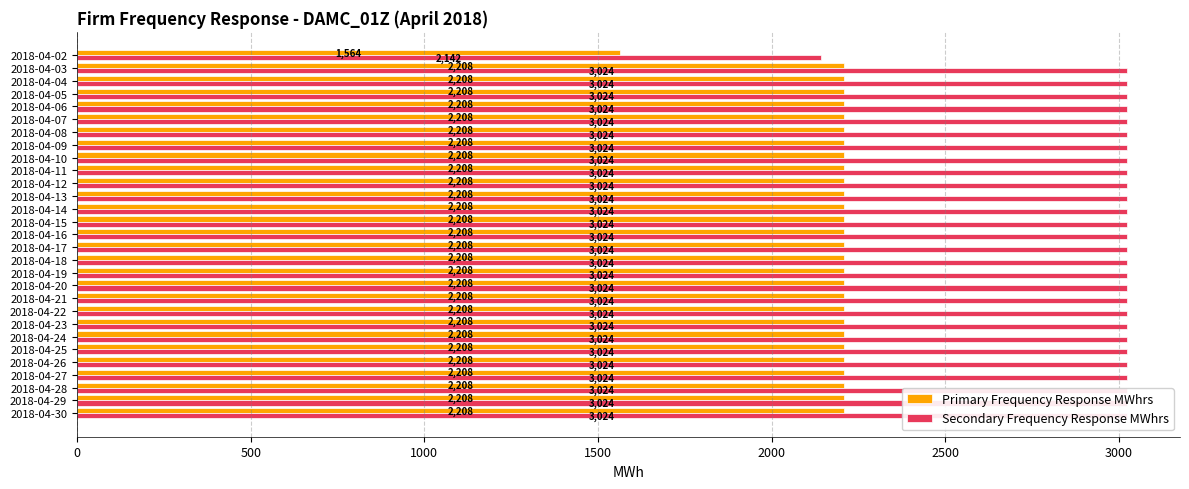

How many series are shown in this chart?

2